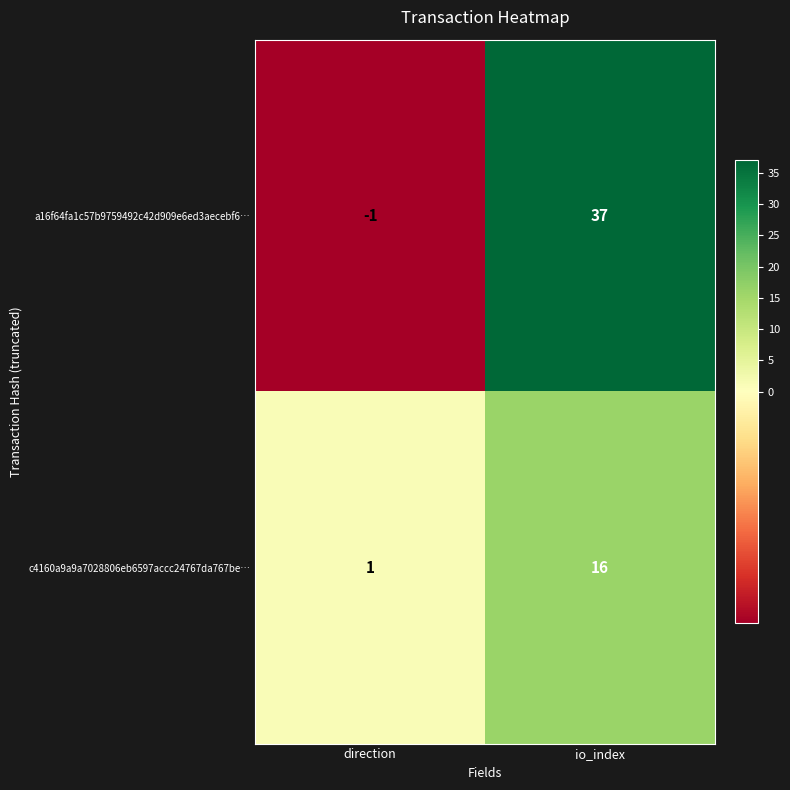

Is it true that c4160a9a9a7028806eb6597accc24767da767be… equals 1 at direction?

True